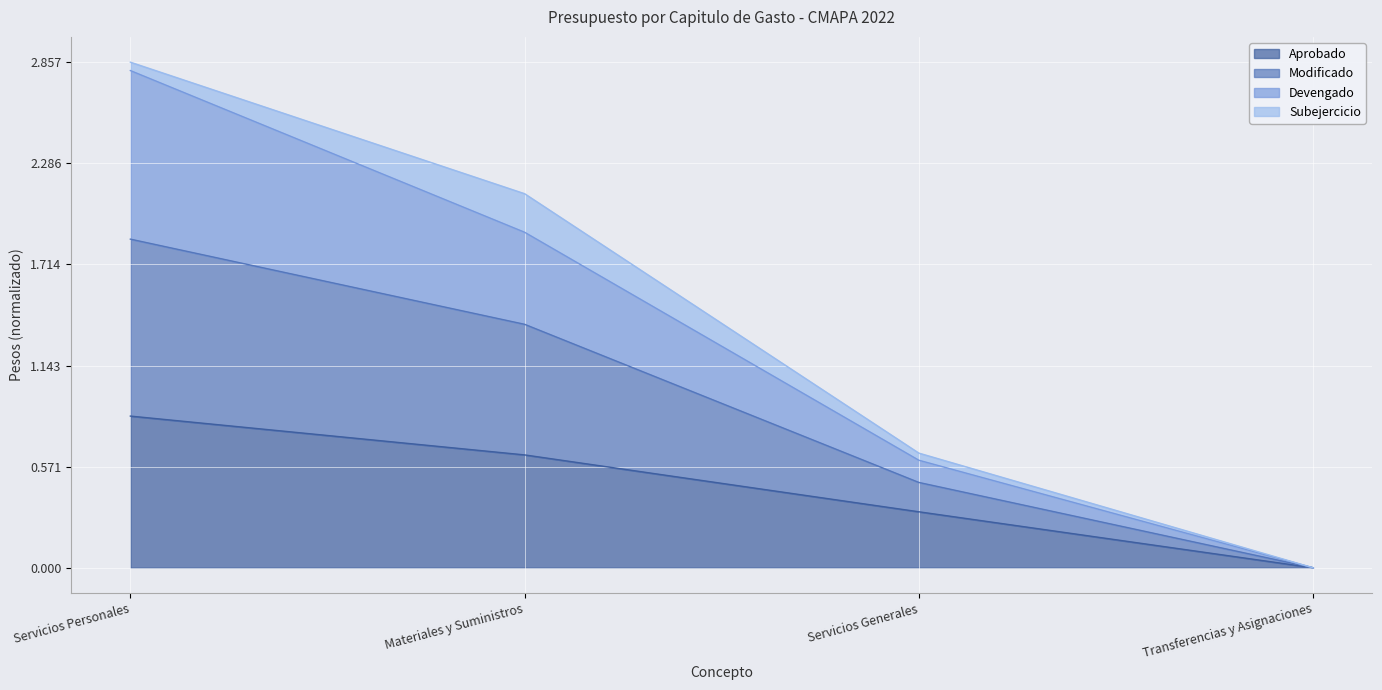

How many lines are shown in the chart?

4